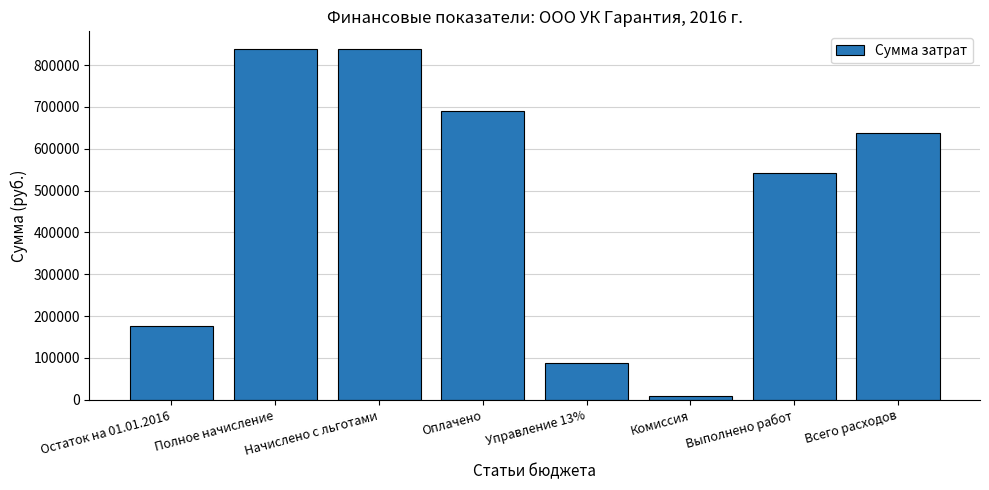

What is the value of the 6th bar from the left?

8657.0